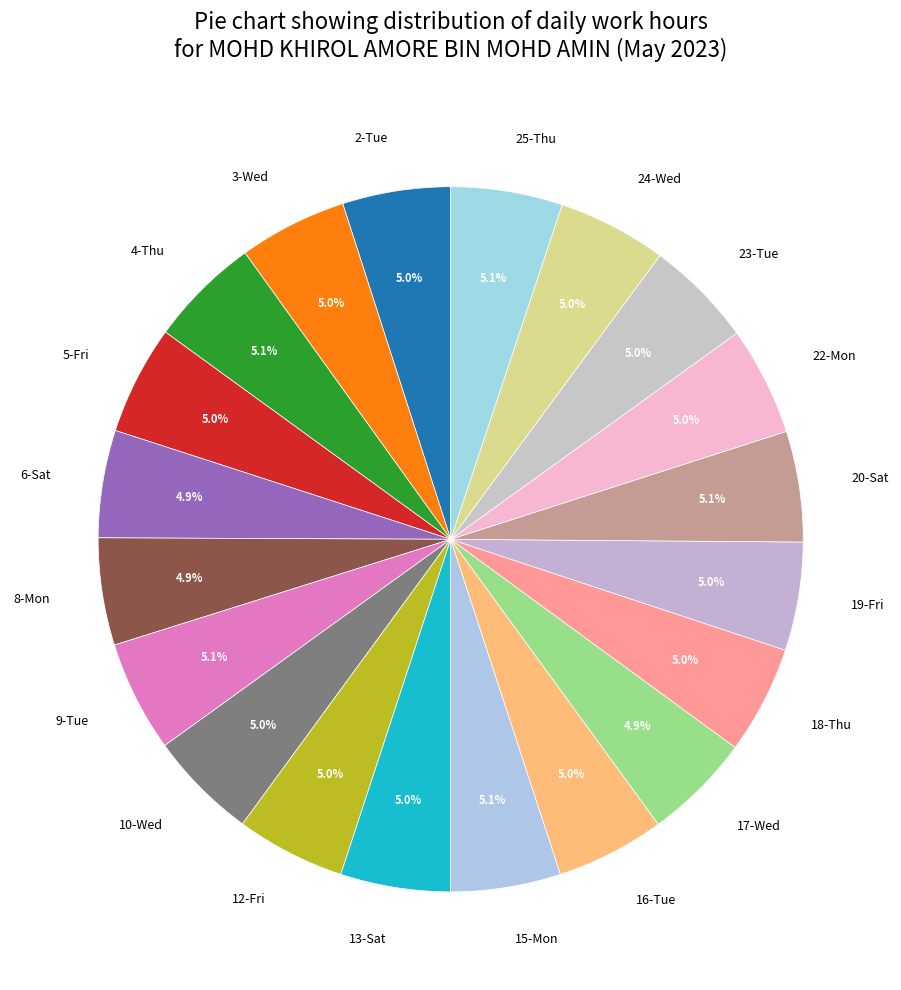

How much of the chart is everything except 8-Mon?

95.1%